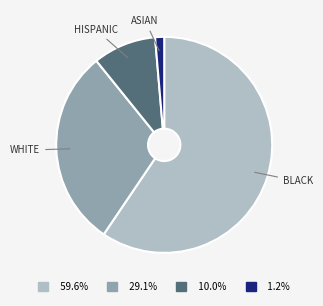

Combined, do 1.2% and 29.1% account for over 50%?

No